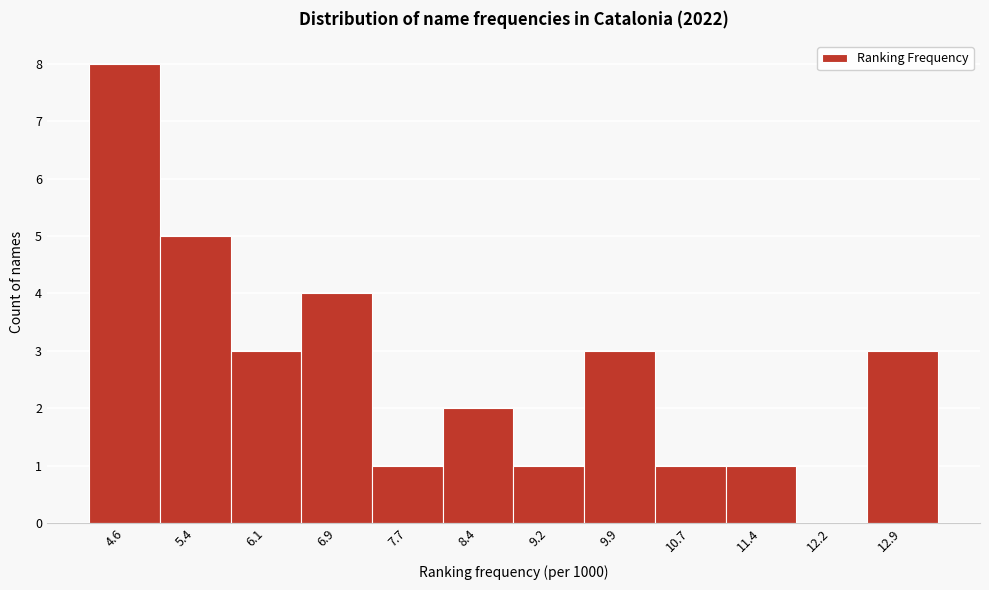

Reading right to left, transcribe all the data shown in this chart.

12.9=3	12.2=0	11.4=1	10.7=1	9.9=3	9.2=1	8.4=2	7.7=1	6.9=4	6.1=3	5.4=5	4.6=8